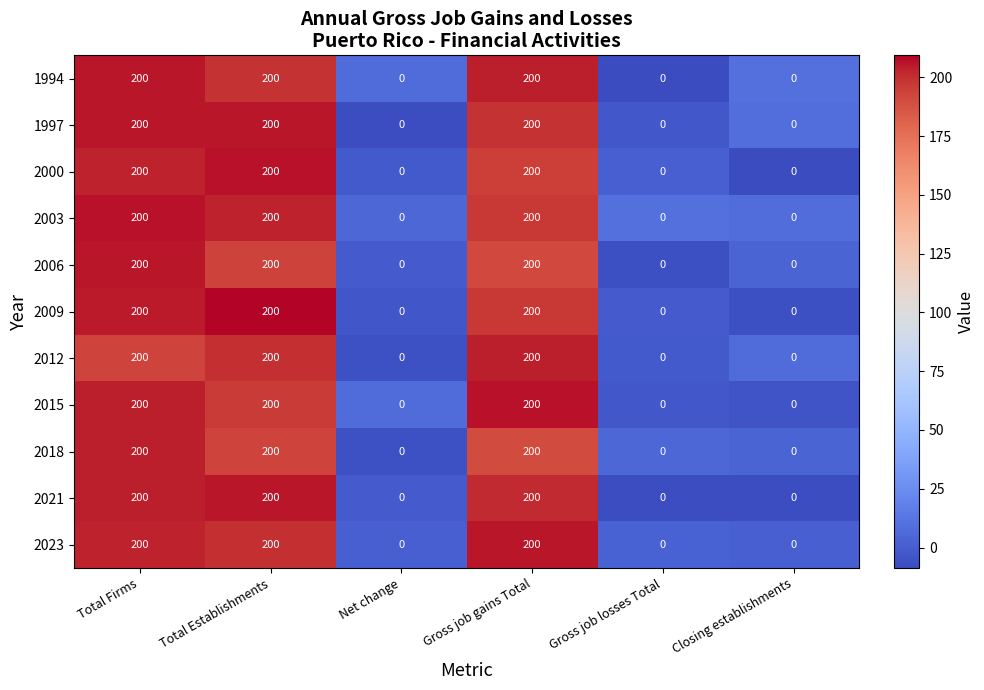

Is it true that 2003 equals 200 at Gross job gains Total?

True